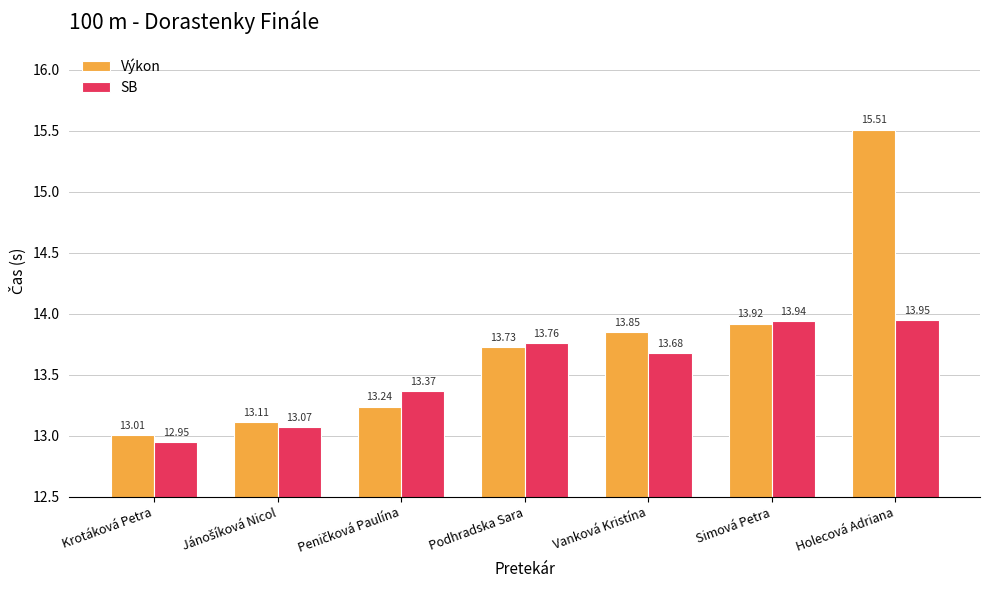

How many bars are there in each group?

2